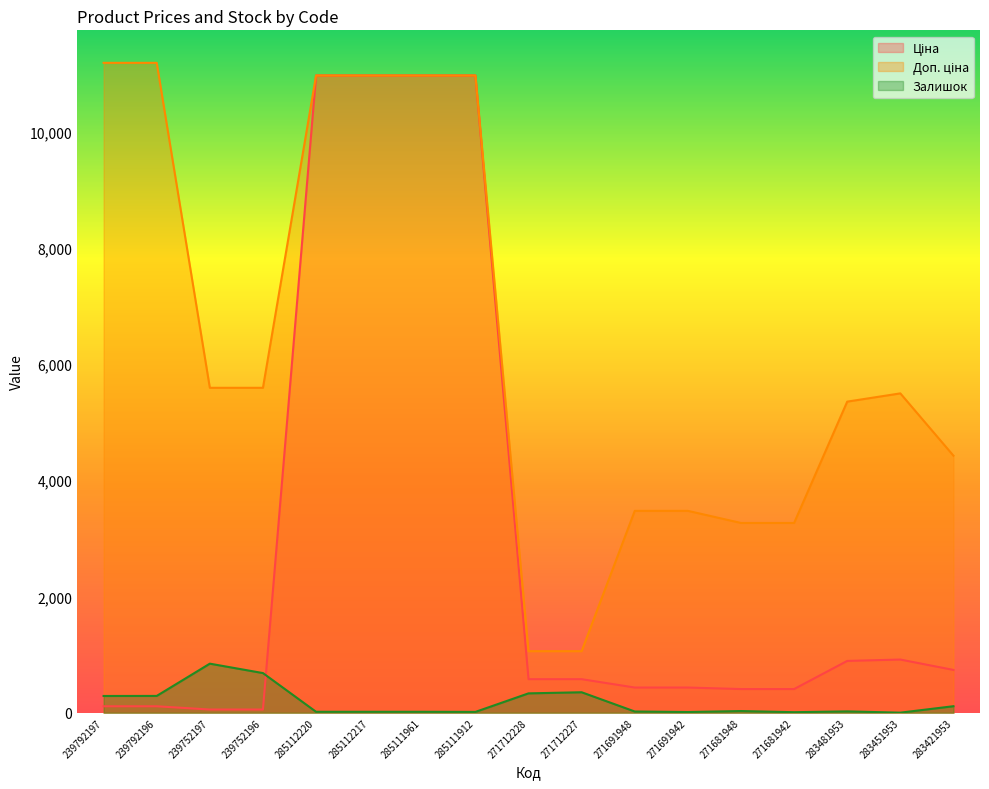

What is the approximate value of Доп. ціна at 283451953?

5495.0